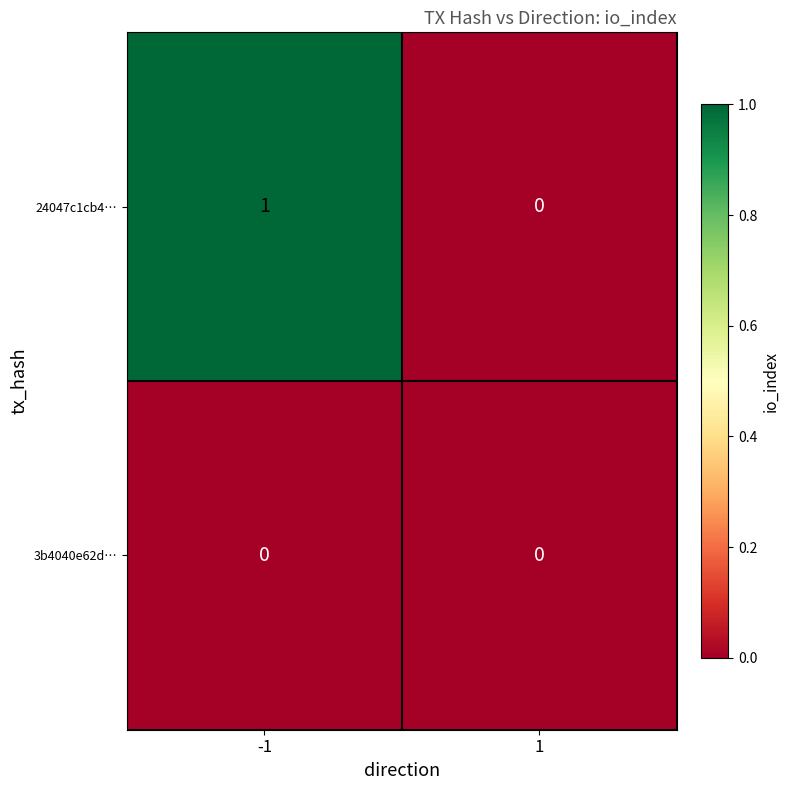

Reading right to left, list all the values displayed in this chart.

24047c1cb4…: 1=0	-1=1
3b4040e62d…: 1=0	-1=0